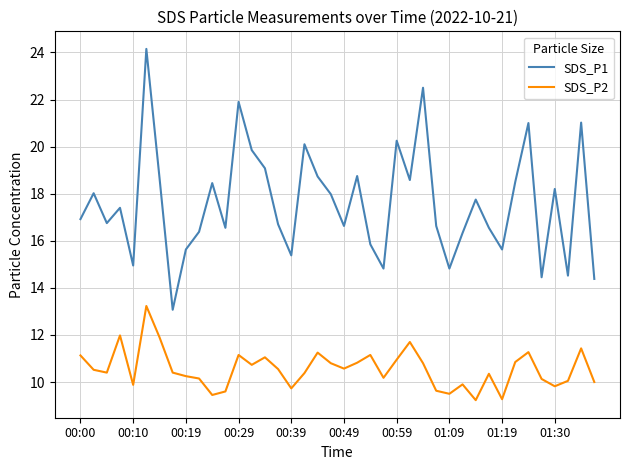

How many values in the SDS_P1 series are below 17?

20